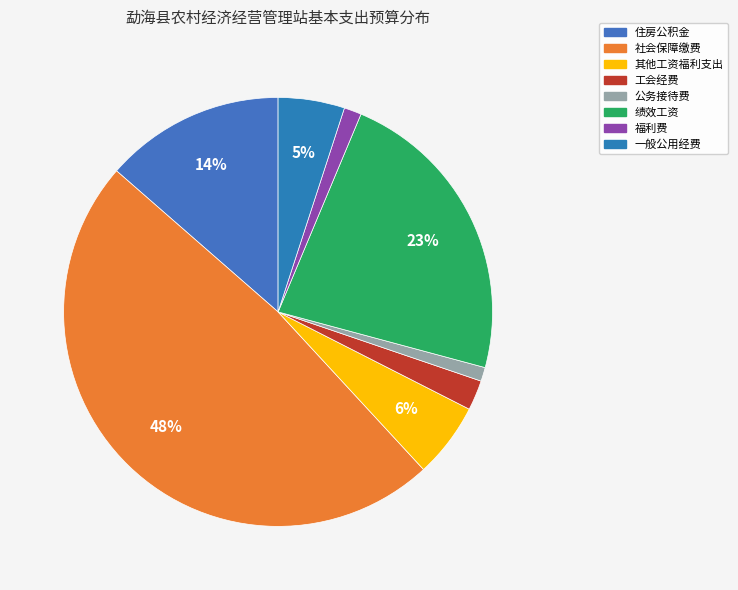

How many slices are in this pie chart?

8